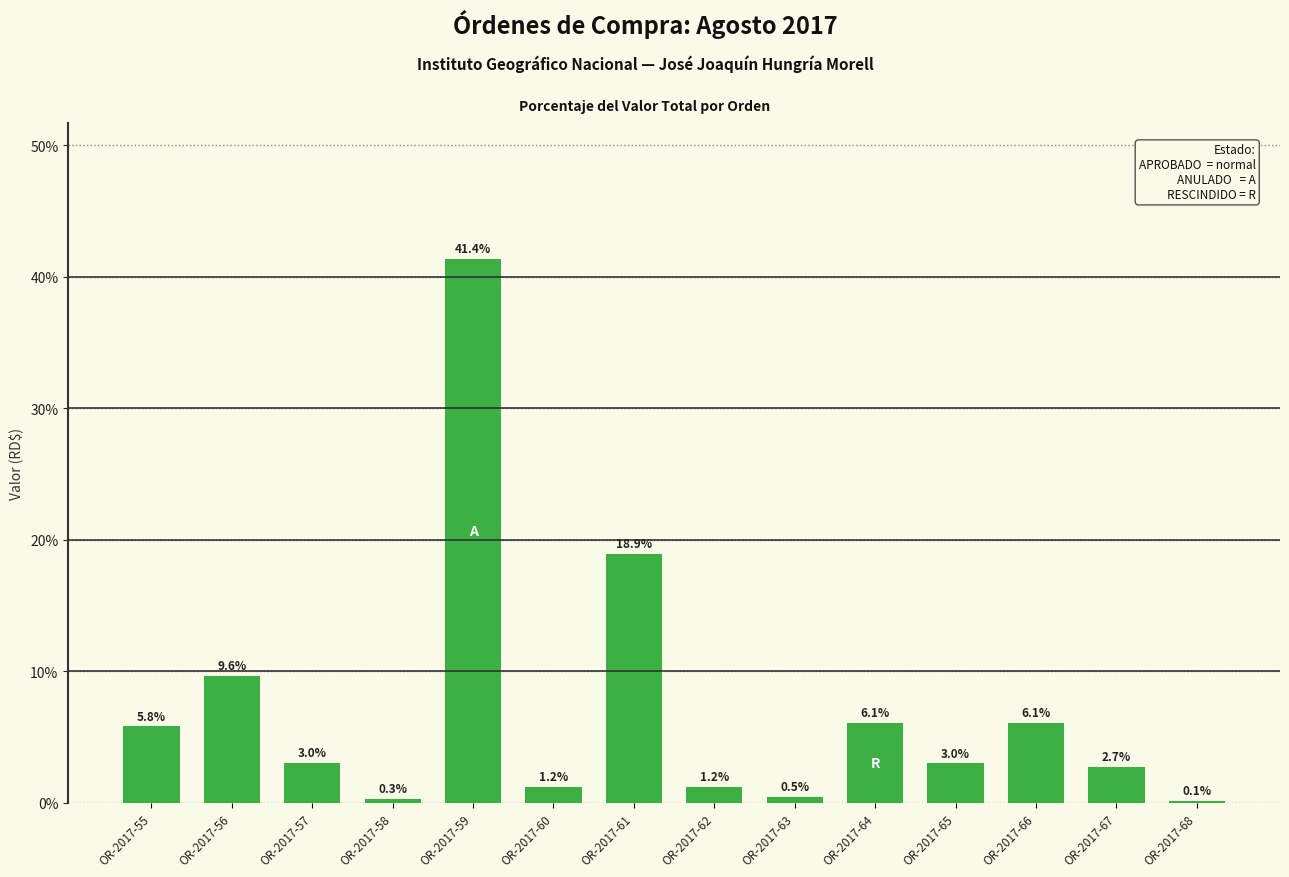

What is the average value?

7.1